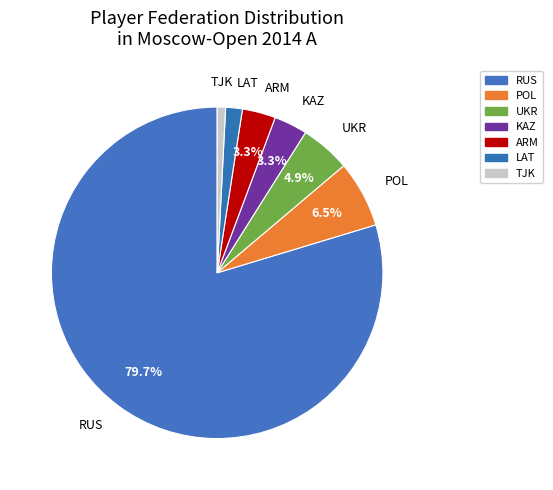

To the nearest percent, what is the combined percentage of RUS and POL?

86%